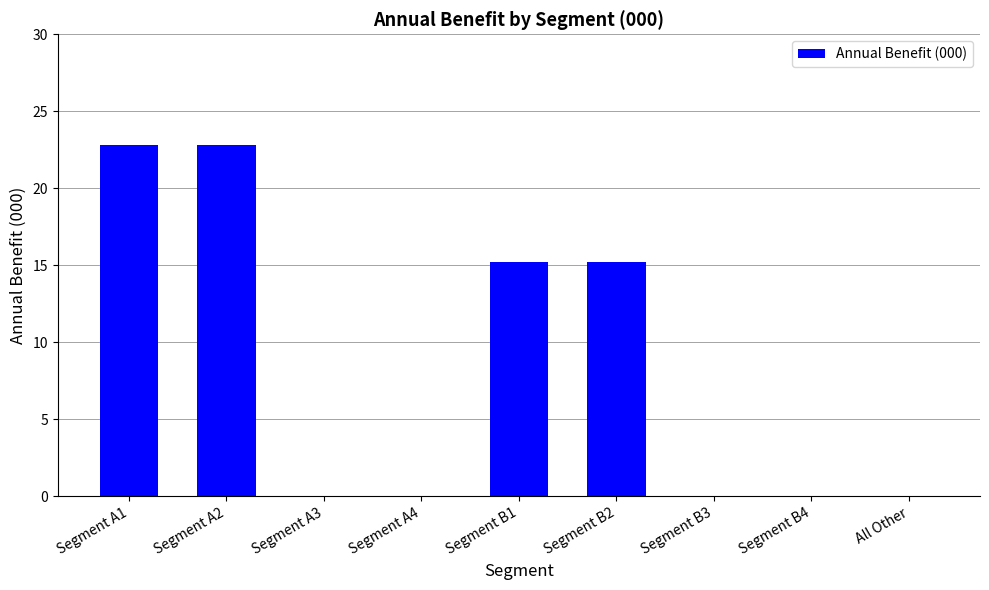

How many distinct data groups are displayed?

1